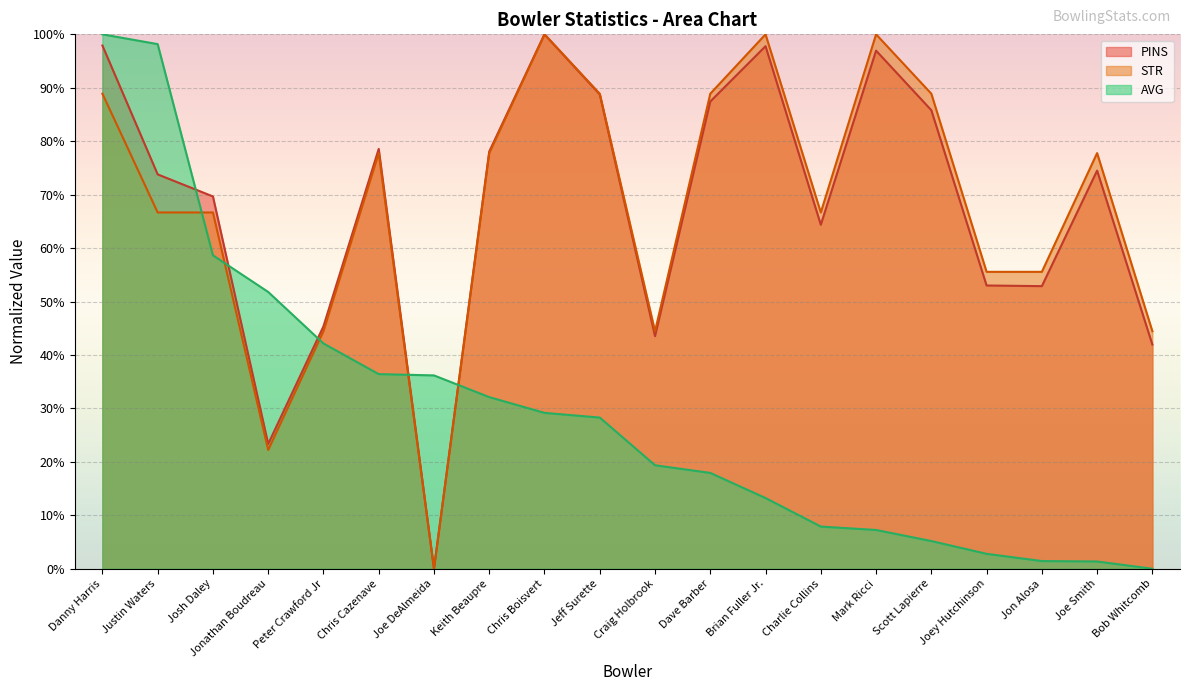

True or false: STR has more than 0 points higher than both neighbors.

True